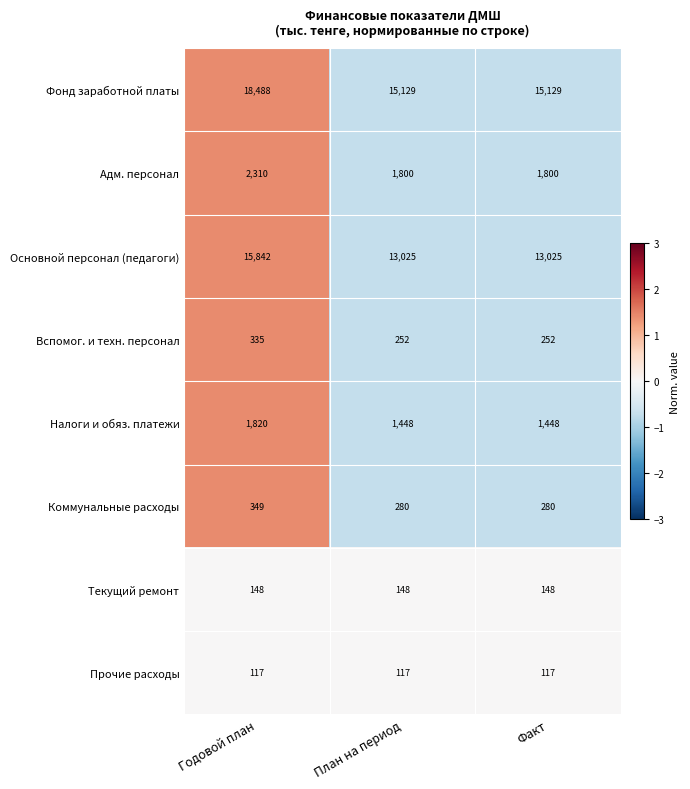

True or false: Текущий ремонт has a value of 148 at Факт.

True